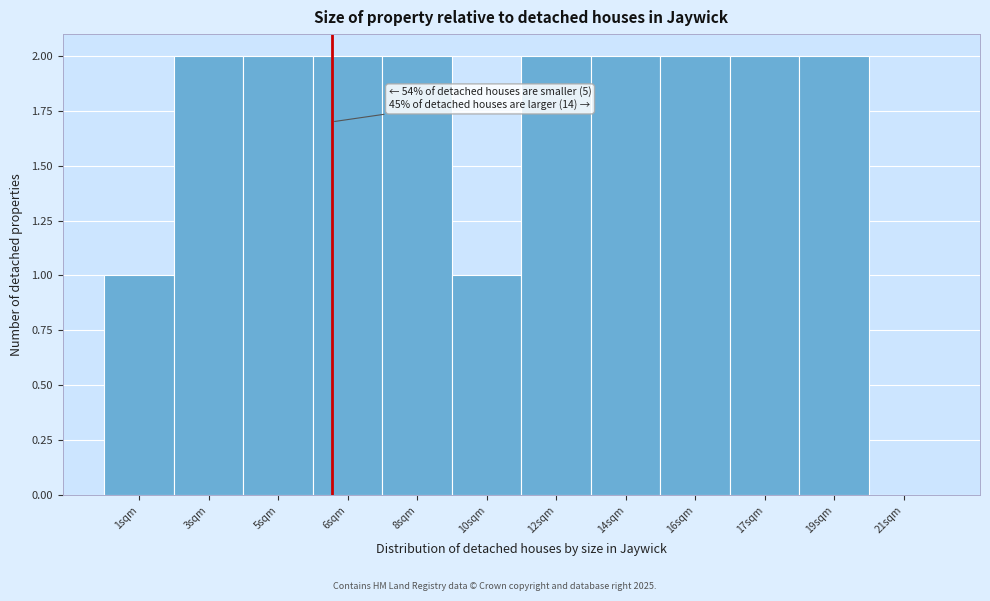

Reading left to right, transcribe all the data shown in this chart.

1sqm=1	3sqm=2	5sqm=2	6sqm=2	8sqm=2	10sqm=1	12sqm=2	14sqm=2	16sqm=2	17sqm=2	19sqm=2	21sqm=0